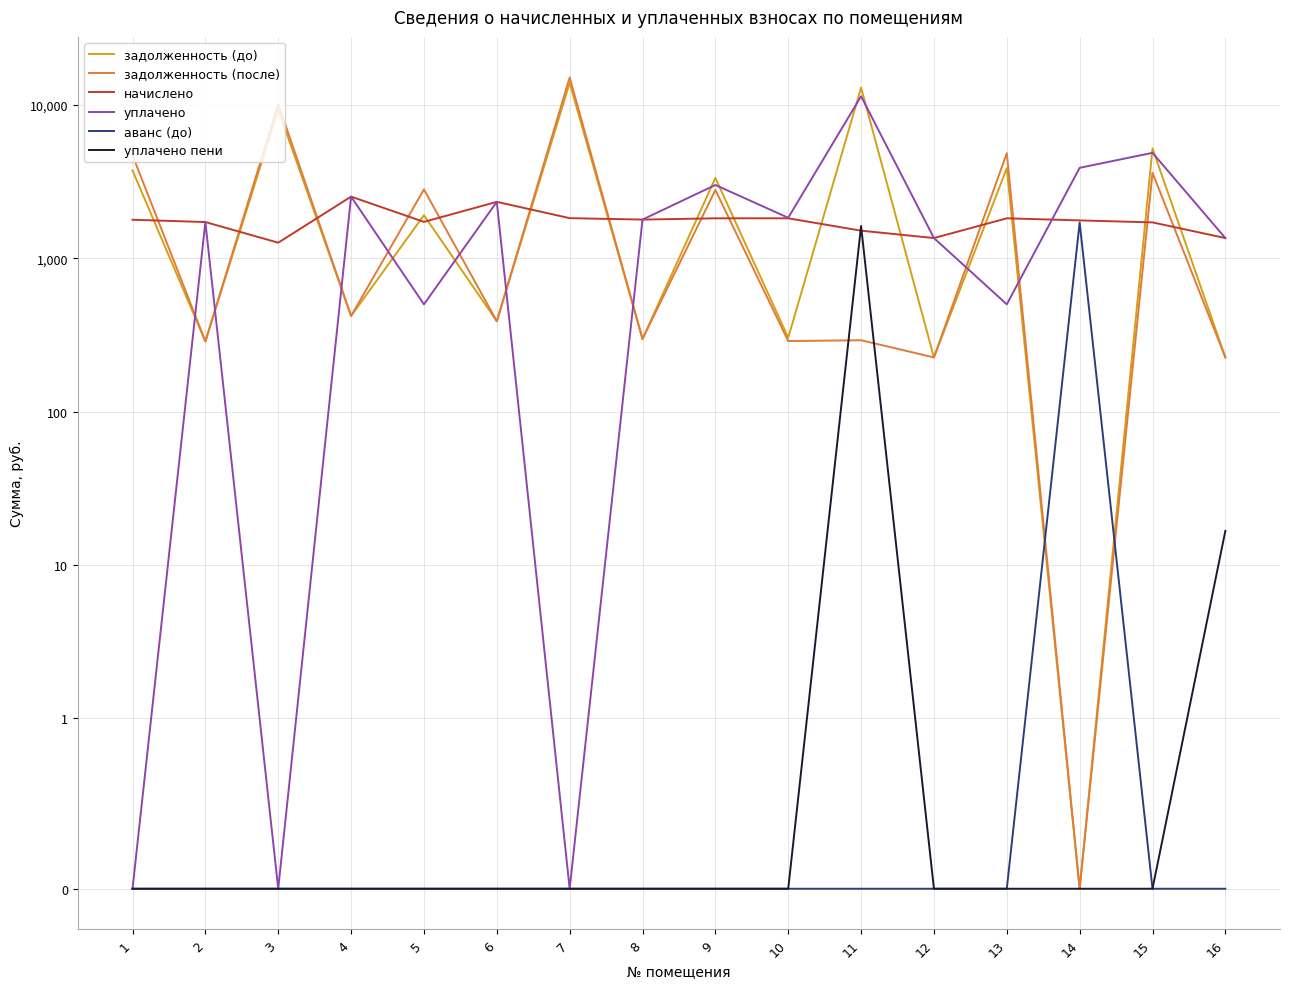

What is the sum of all аванс (до) values?

1706.2